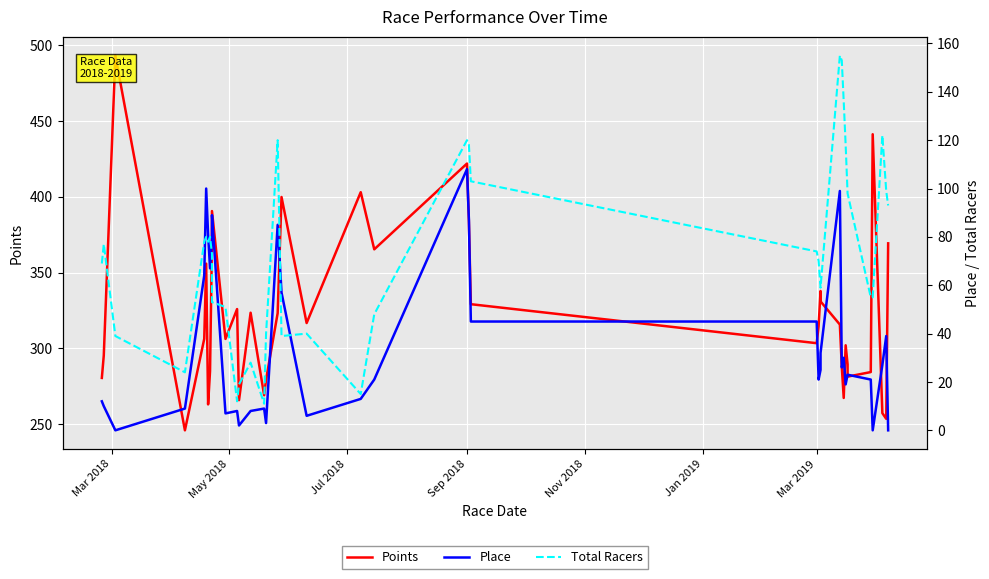

How many data points in Place are above 25?

19